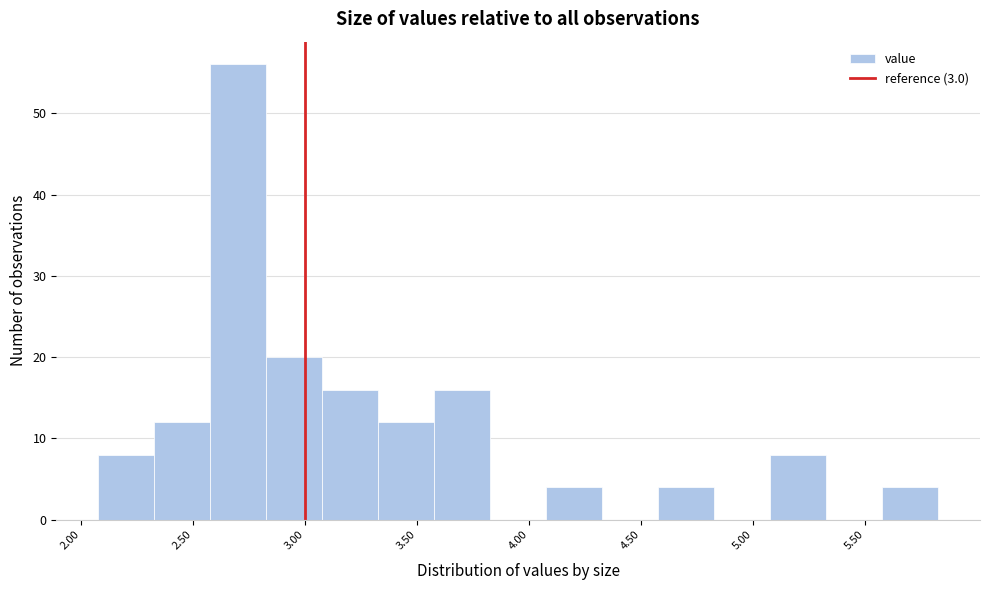

Reading left to right, list every bar in this chart as the range it spans on the x-axis followed by its height. Neither the bar edges nor the heights are printed on the chart, so give them approximately, as read against the axes.

2.075 to 2.325: 8
2.325 to 2.575: 12
2.575 to 2.825: 56
2.825 to 3.075: 20
3.075 to 3.325: 16
3.325 to 3.575: 12
3.575 to 3.825: 16
3.825 to 4.075: 0
4.075 to 4.325: 4
4.325 to 4.575: 0
4.575 to 4.825: 4
4.825 to 5.075: 0
5.075 to 5.325: 8
5.325 to 5.575: 0
5.575 to 5.825: 4